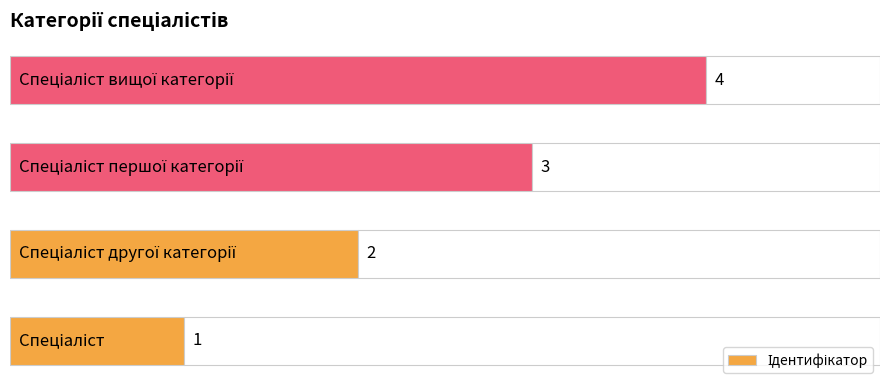

What is the difference between the maximum and minimum values?

3